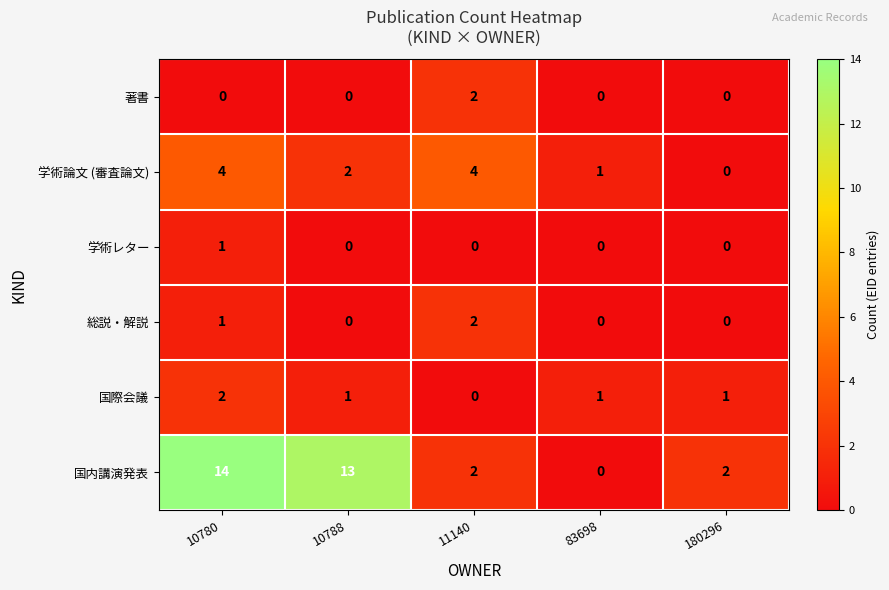

Which category has the highest value across all series?

10780